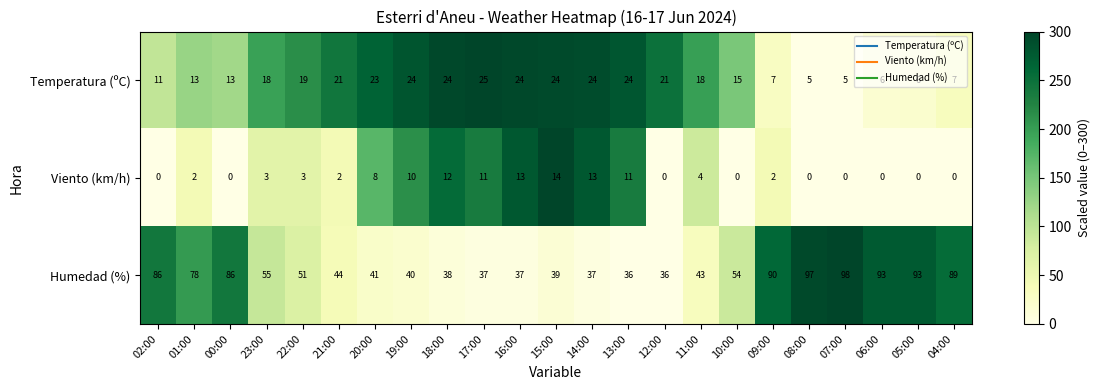

Which series changed the most between 14:00 and 08:00?

Humedad (%)